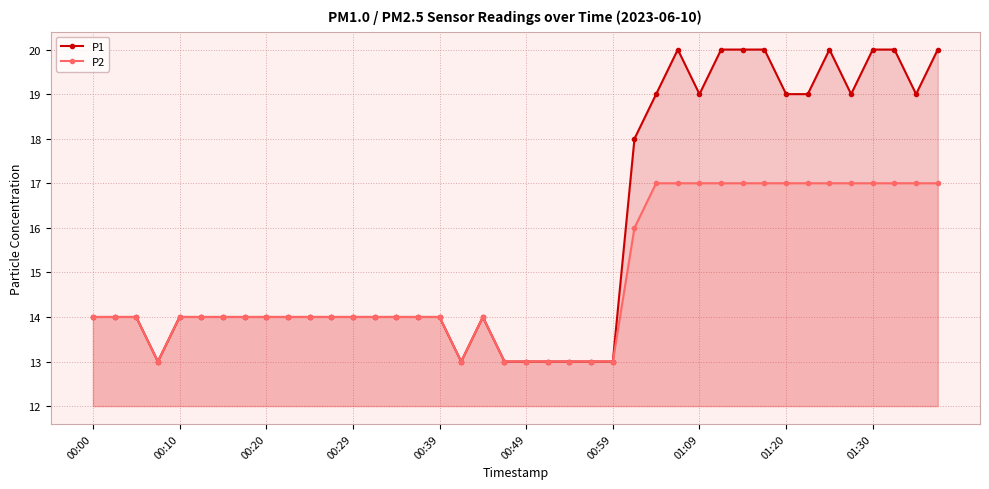

Rank the series by their maximum value, from highest to lowest.

P1, P2